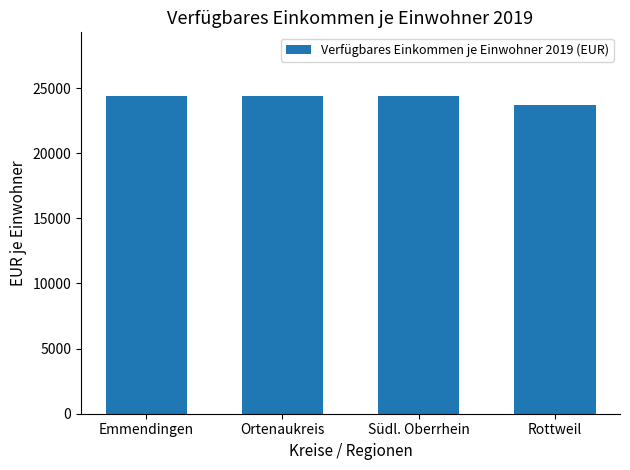

What is the difference between the maximum and minimum values?

708